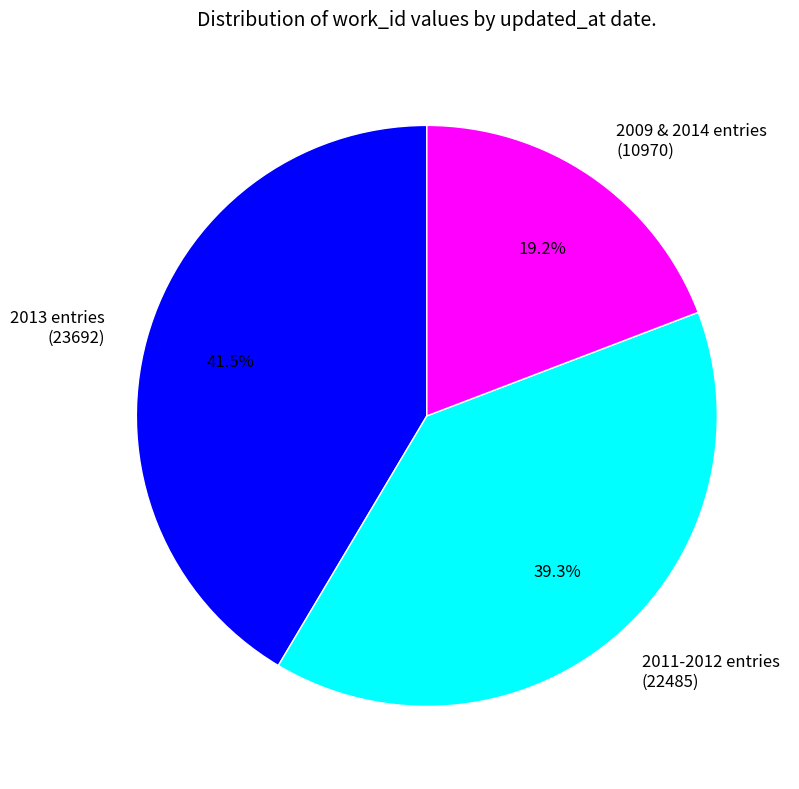

Is there any slice that represents more than half of the pie?

No